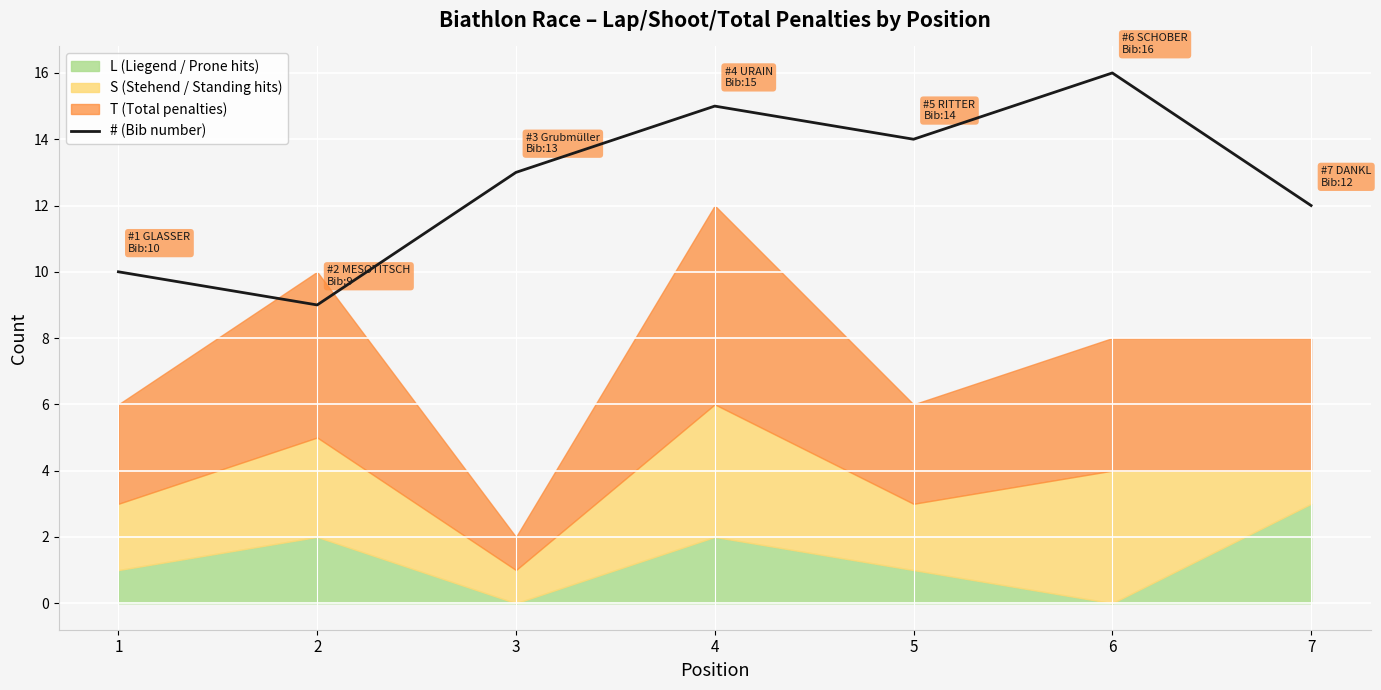

The value at 5 is 9. True or false?

False